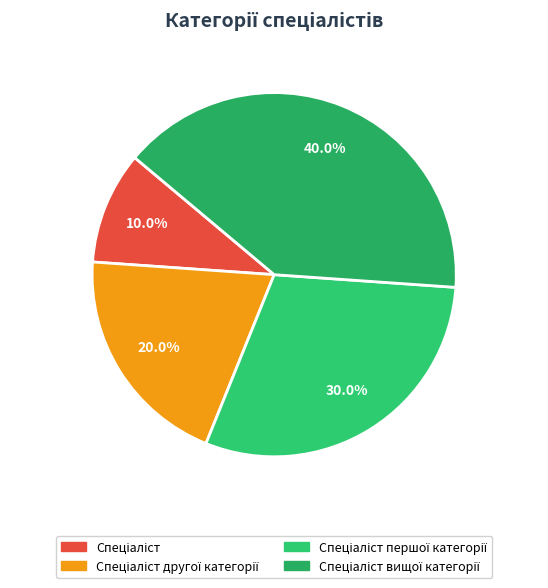

How many segments does this pie chart have?

4